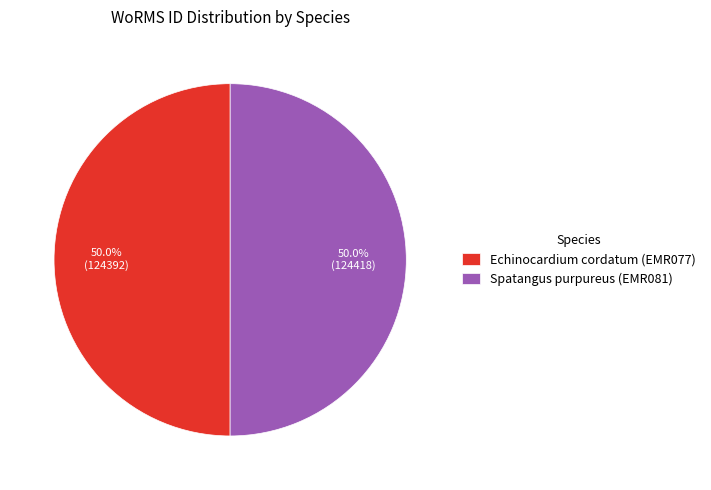

What portion of the pie excludes Spatangus purpureus (EMR081)?

50.0%